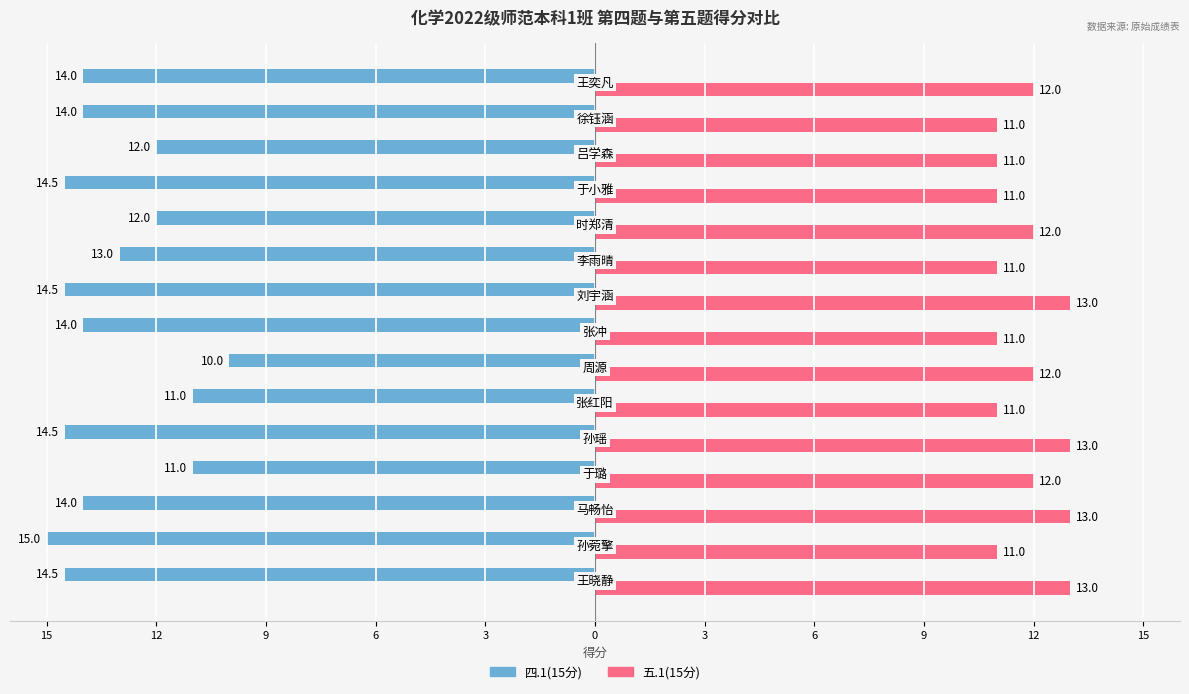

Reading left to right, extract all data points from this chart.

四.1(15分): -14.5	-15.0	-14.0	-11.0	-14.5	-11.0	-10.0	-14.0	-14.5	-13.0	-12.0	-14.5	-12.0	-14.0	-14.0
五.1(15分): 13.0	11.0	13.0	12.0	13.0	11.0	12.0	11.0	13.0	11.0	12.0	11.0	11.0	11.0	12.0